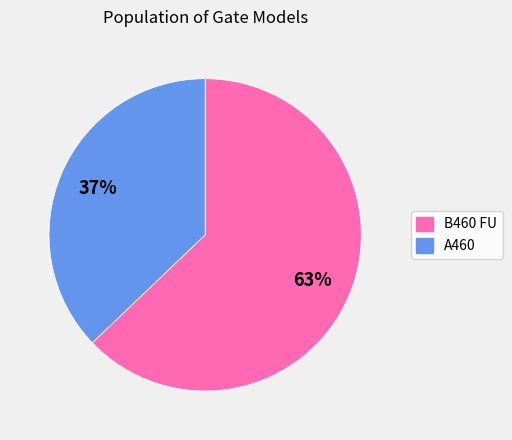

Rank the categories by value from highest to lowest.

B460 FU, A460